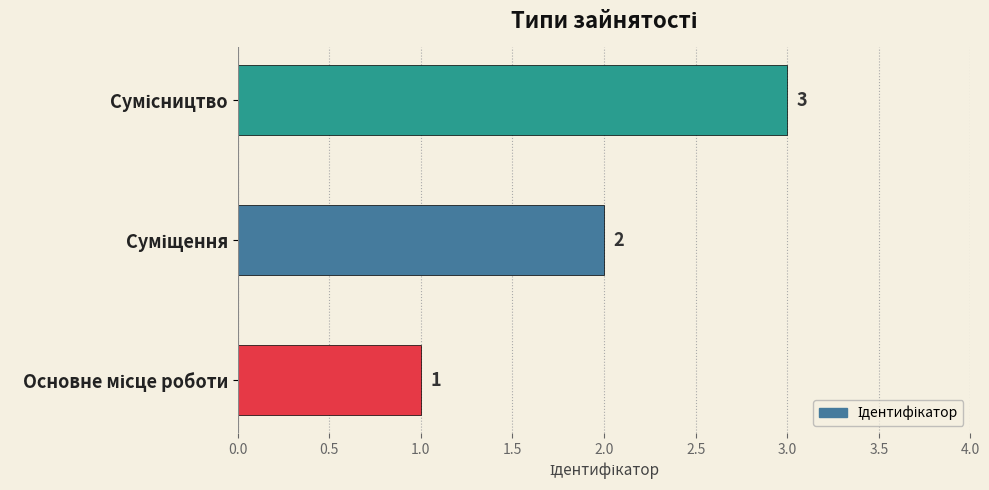

How many distinct data groups are displayed?

1